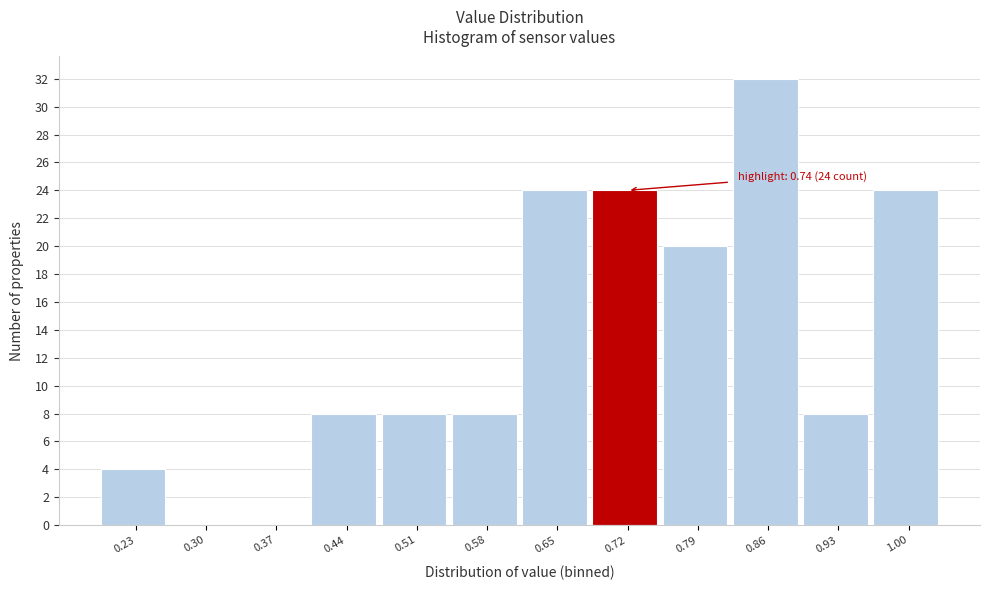

Reading right to left, transcribe all the data shown in this chart.

1.00=24	0.93=8	0.86=32	0.79=20	0.72=24	0.65=24	0.58=8	0.51=8	0.44=8	0.37=0	0.30=0	0.23=4